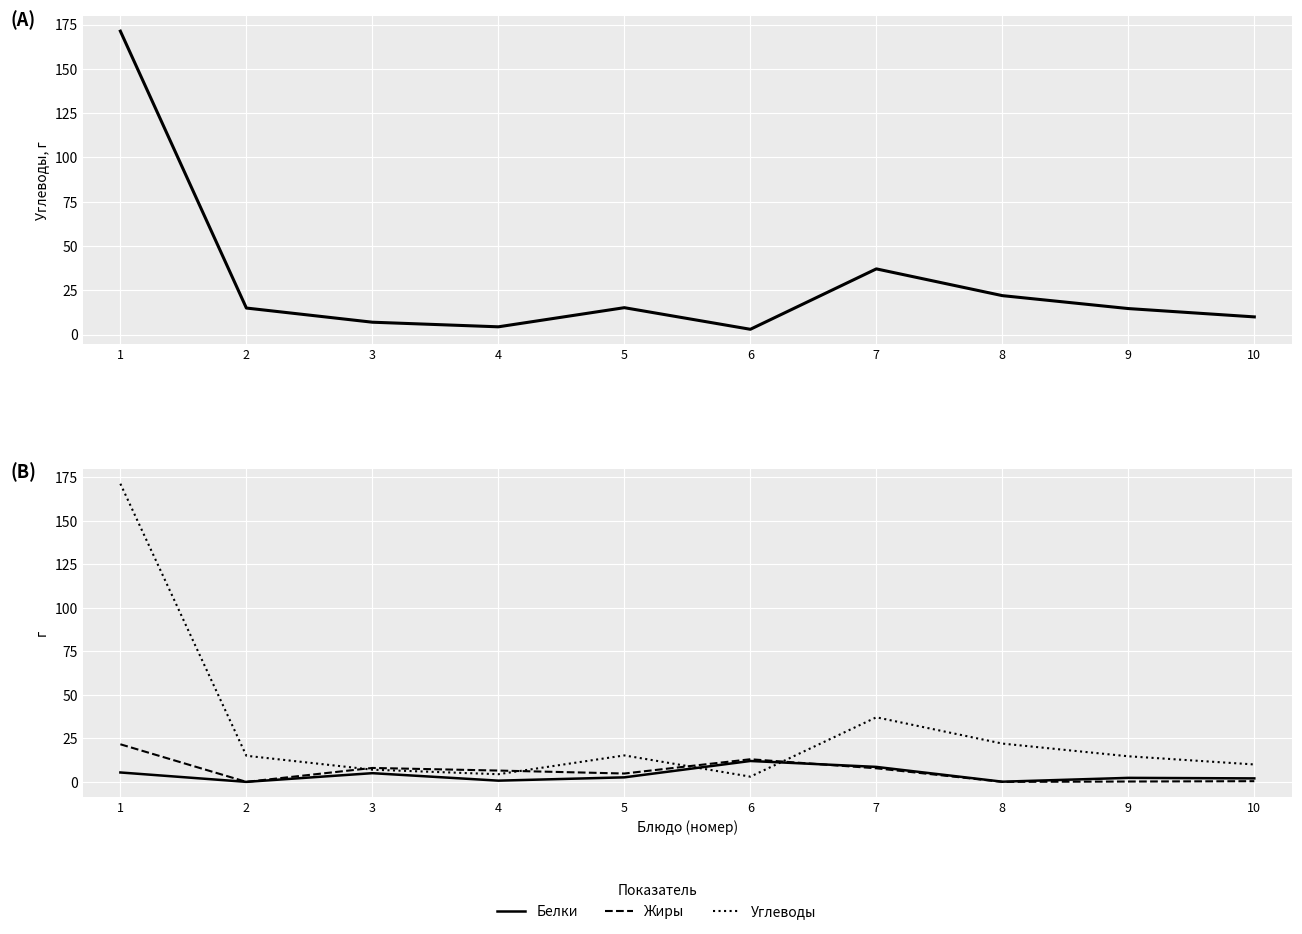

Which series ends up on top after the final intersection of Жиры and Белки?

Белки